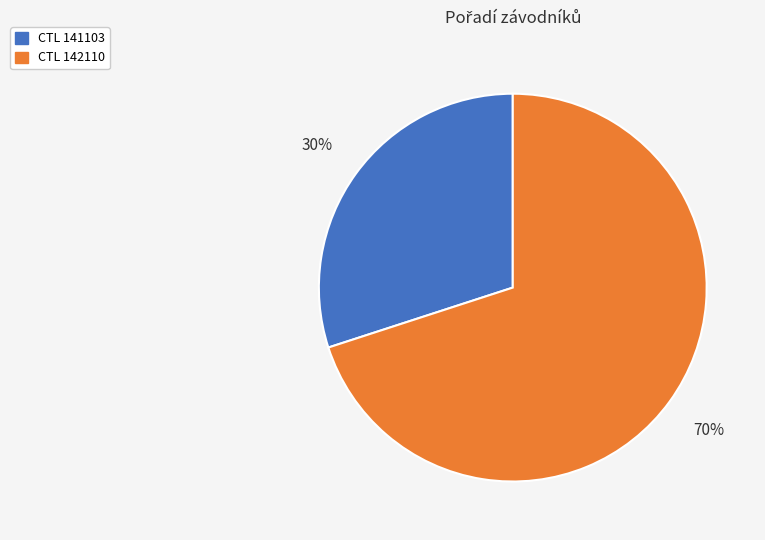

Does any single category account for the majority?

Yes